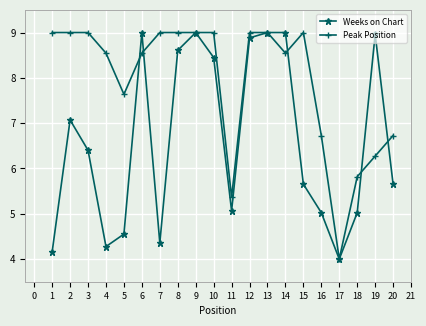

List the series in order of their overall mean, highest first.

Peak Position, Weeks on Chart